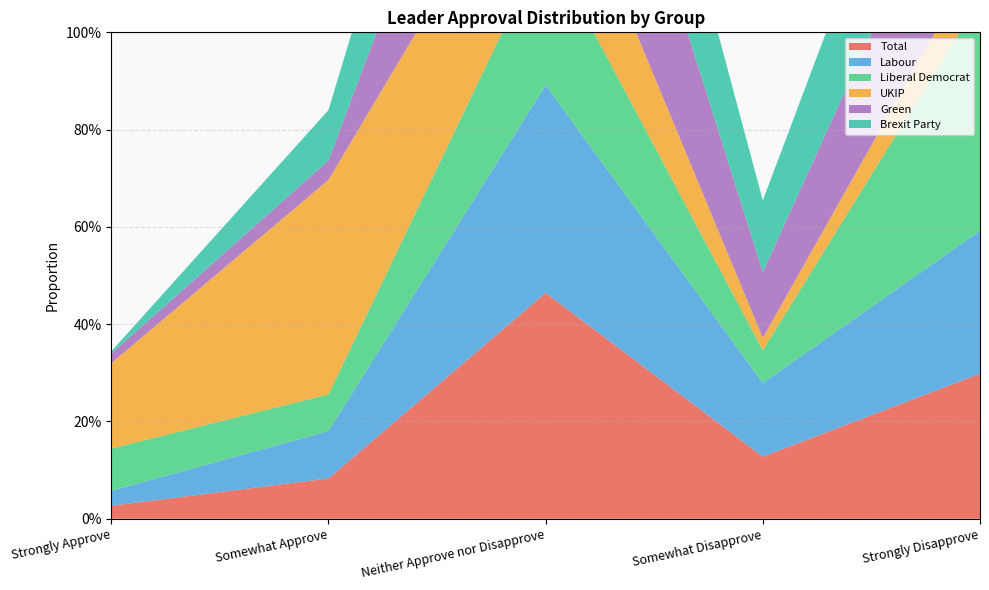

Reading right to left, list all the values displayed in this chart.

Total: 0.3	0.1	0.5	0.1	0.0
Labour: 0.3	0.2	0.4	0.1	0.0
Liberal Democrat: 0.5	0.1	0.3	0.1	0.1
UKIP: 0.1	0.0	0.3	0.4	0.2
Green: 0.3	0.1	0.5	0.0	0.0
Brexit Party: 0.4	0.1	0.4	0.1	0.0